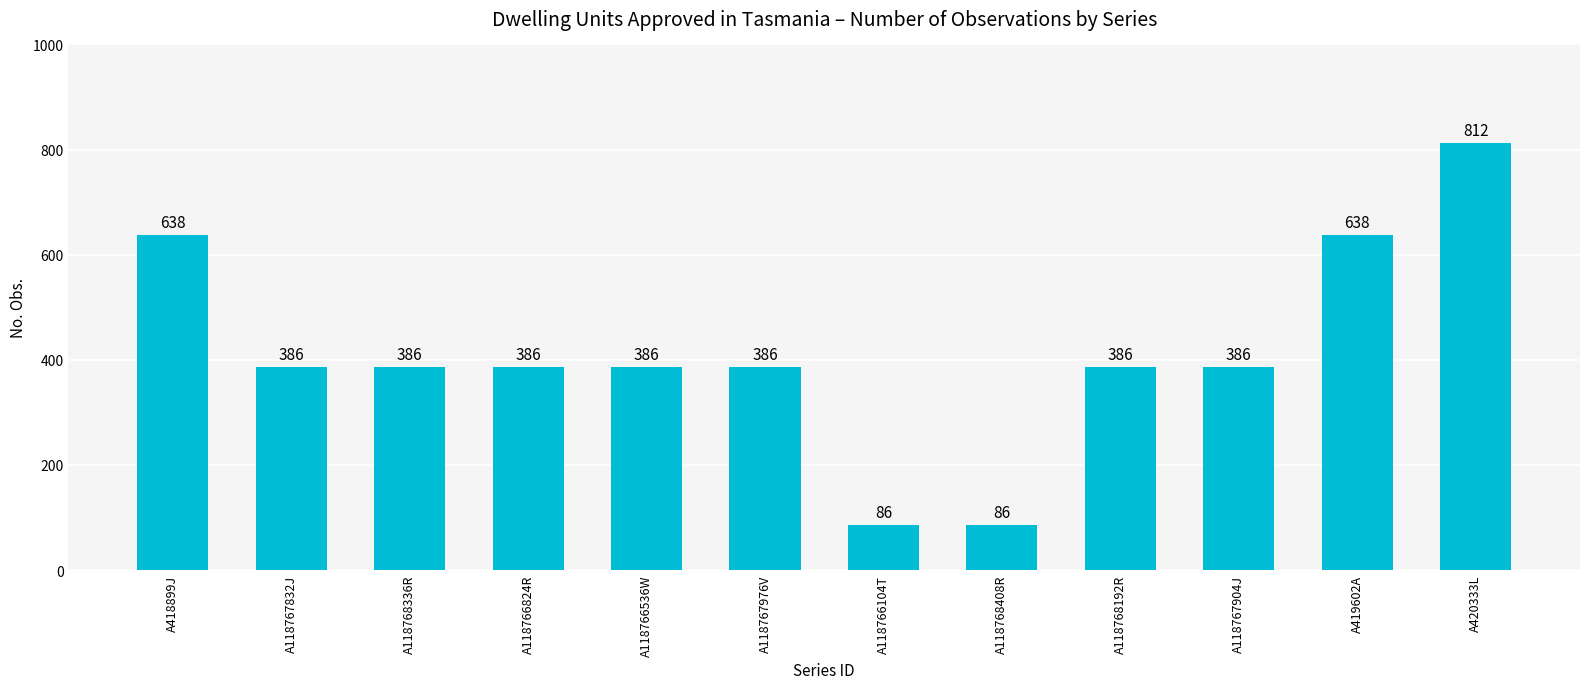

Which category has the highest value across all series?

A420333L